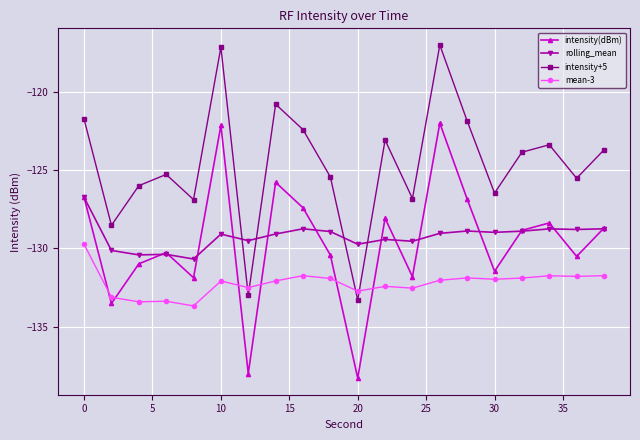

What is the minimum value shown in the chart?

-138.3